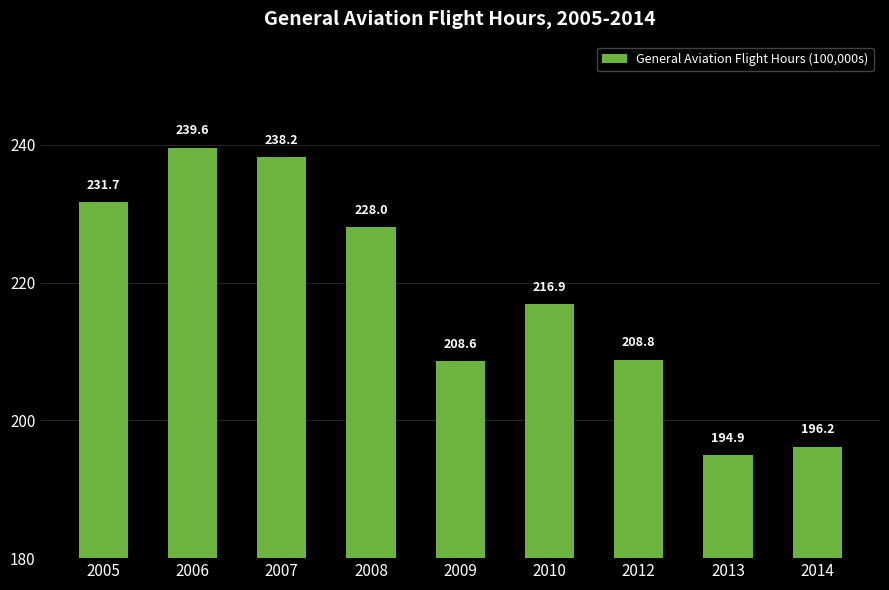

What is the greatest value displayed?

239.6